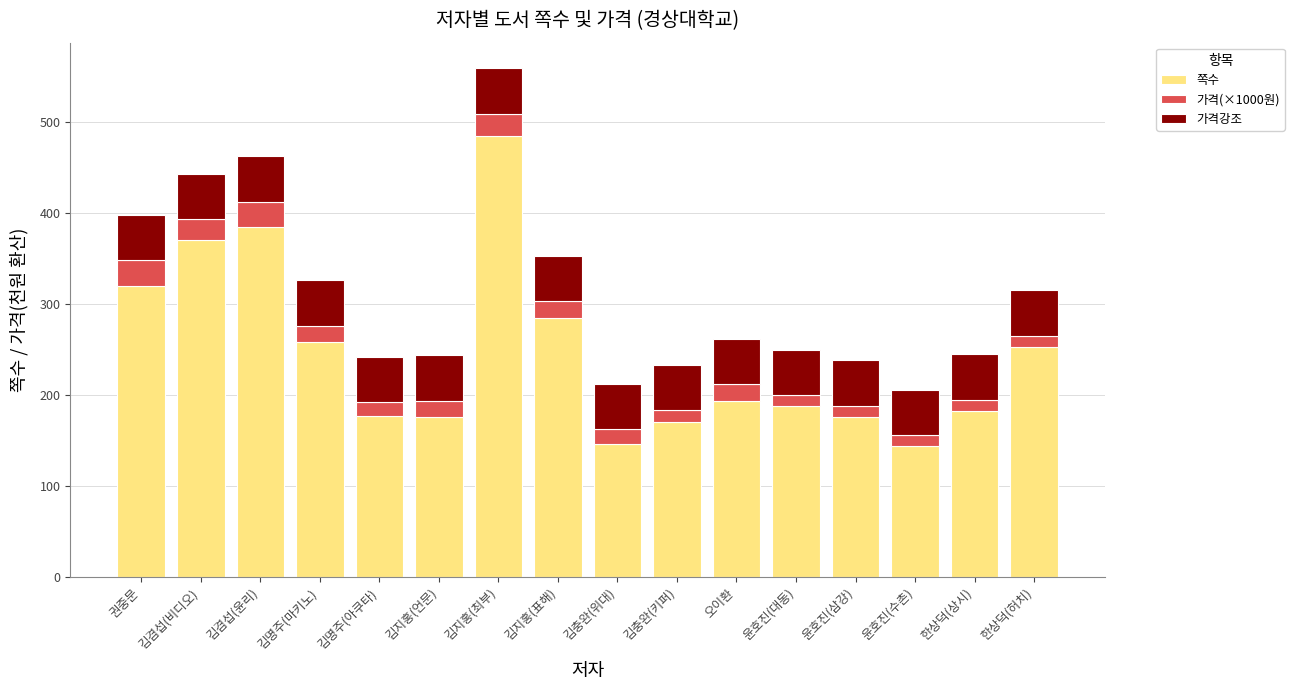

At which label is 쪽수 closest to 314?

권중문